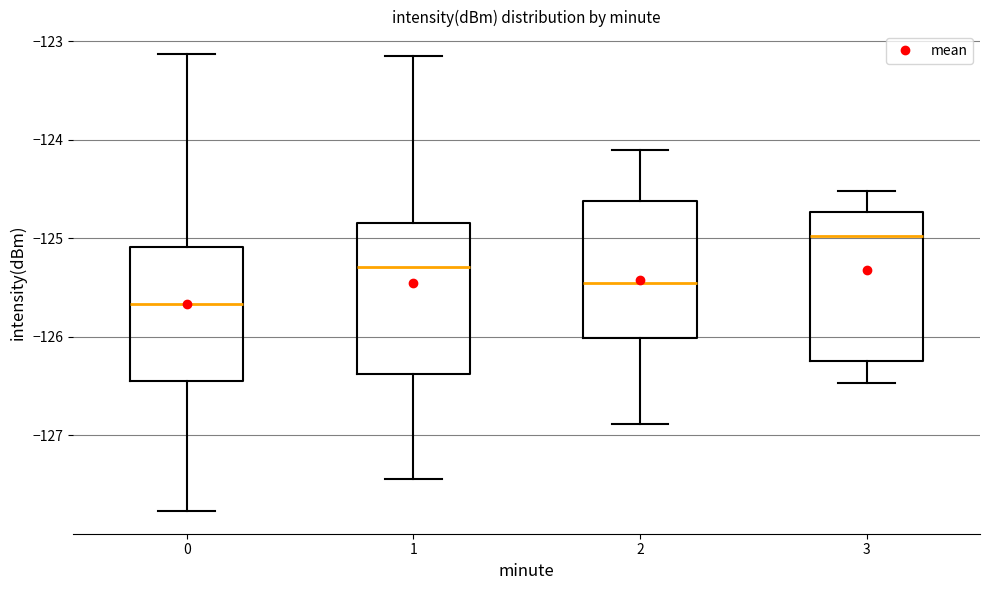

Where is the upper edge of the box at x = 3 on the y-axis? The values are not printed on the chart, so give them approximately, as read against the axis.

-124.7